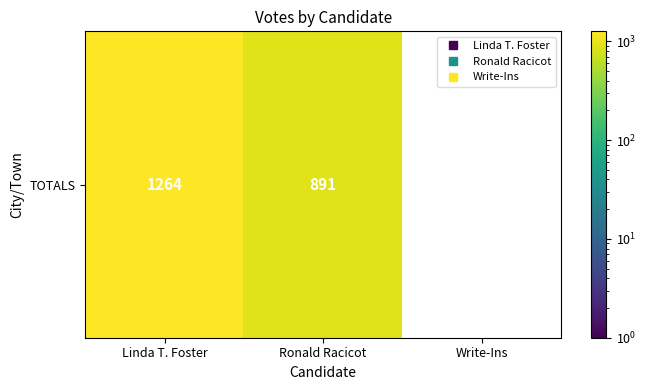

Rank the categories by value from highest to lowest.

Linda T. Foster, Ronald Racicot, Write-Ins